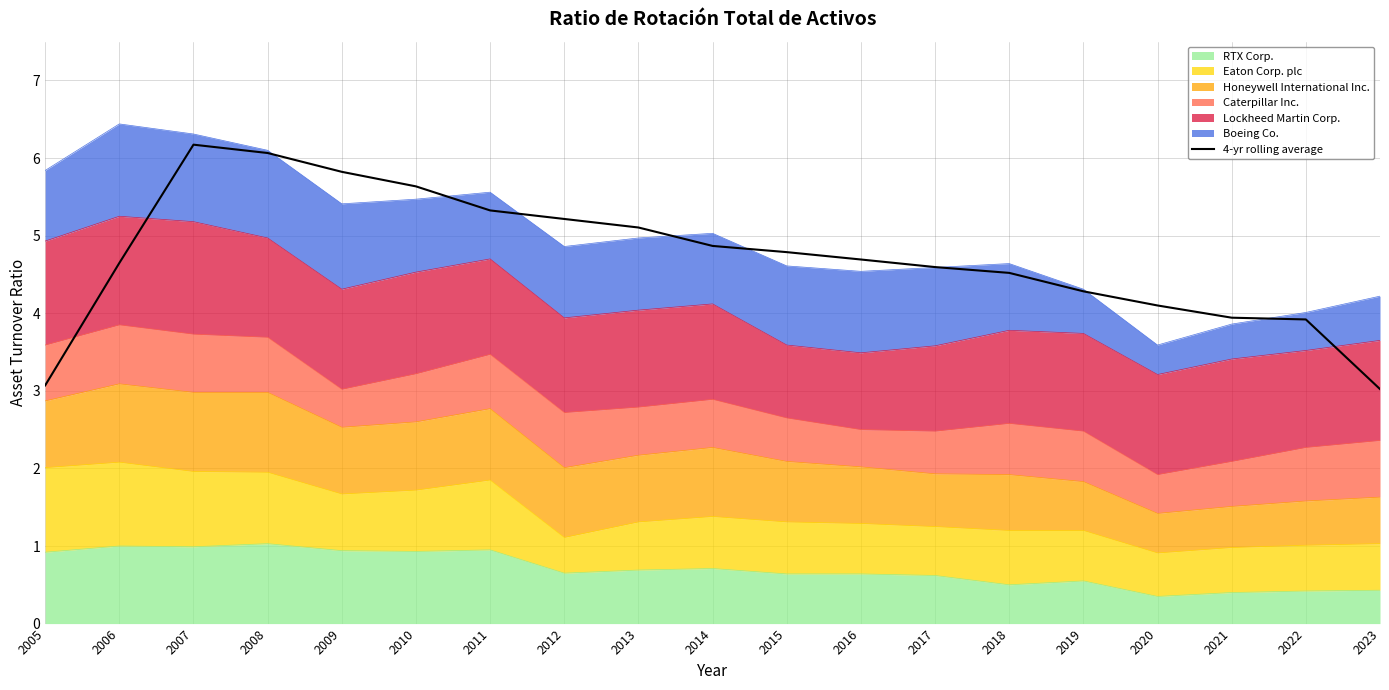

What is the maximum value shown in the chart?

6.2